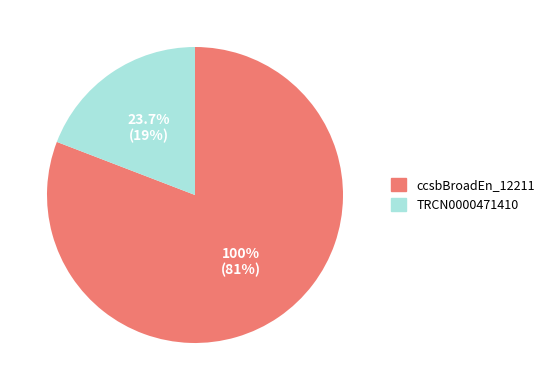

What is the change in value from ccsbBroadEn_12211 to TRCN0000471410?

-76.3